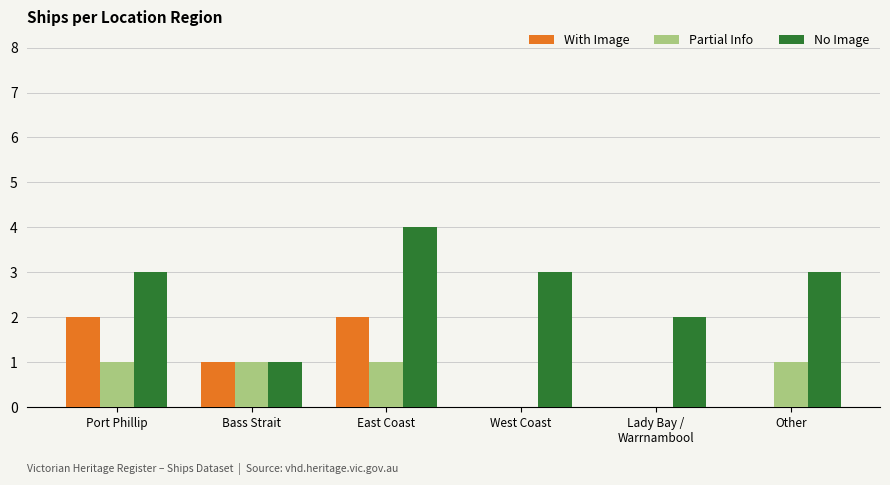

What is the highest value of the No Image series?

4